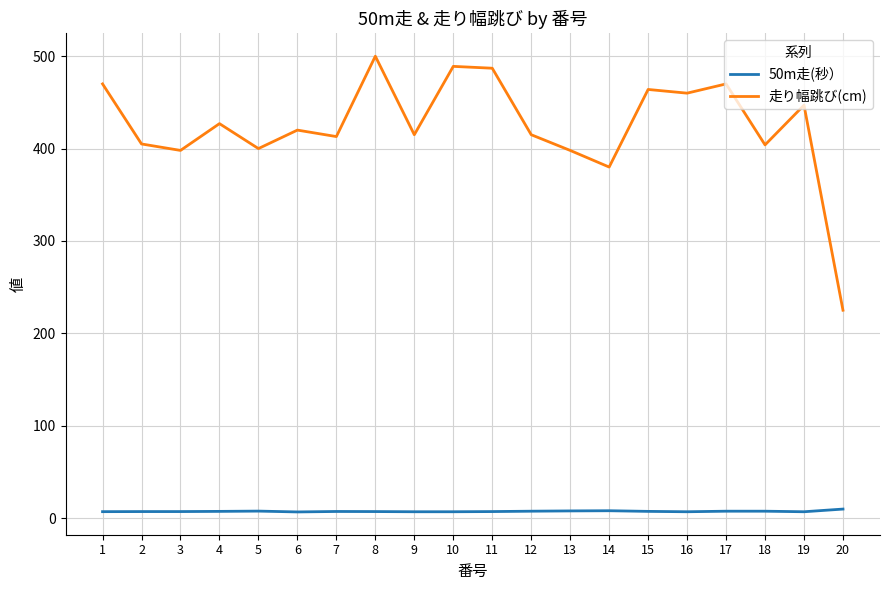

True or false: 走り幅跳び(cm) and 50m走(秒） intersect in this chart.

False